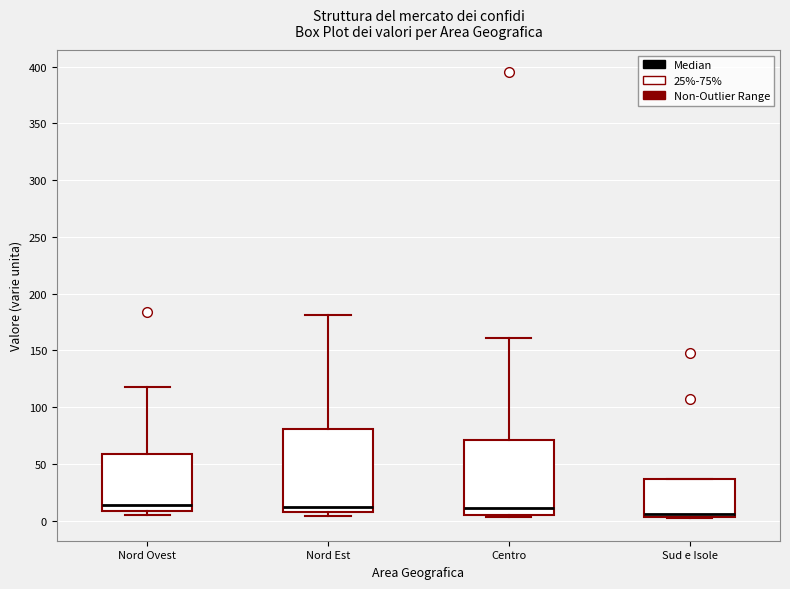

Reading left to right, transcribe this box plot: for each box, give where its median line is, the range the box spans, and where its two whiskers end, as read against the y-axis. The values are not printed on the chart, so give them approximately, as read against the axis.

Nord Ovest: median 15, box 10 to 60, whiskers 5 to 120
Nord Est: median 10 (just above the box's lower edge), box 10 to 80, whiskers 5 to 180
Centro: median 10, box 5 to 70, whiskers 5 (just below the box's lower edge) to 160
Sud e Isole: median 5 (just above the box's lower edge), box 5 to 35, whiskers 0 to 35